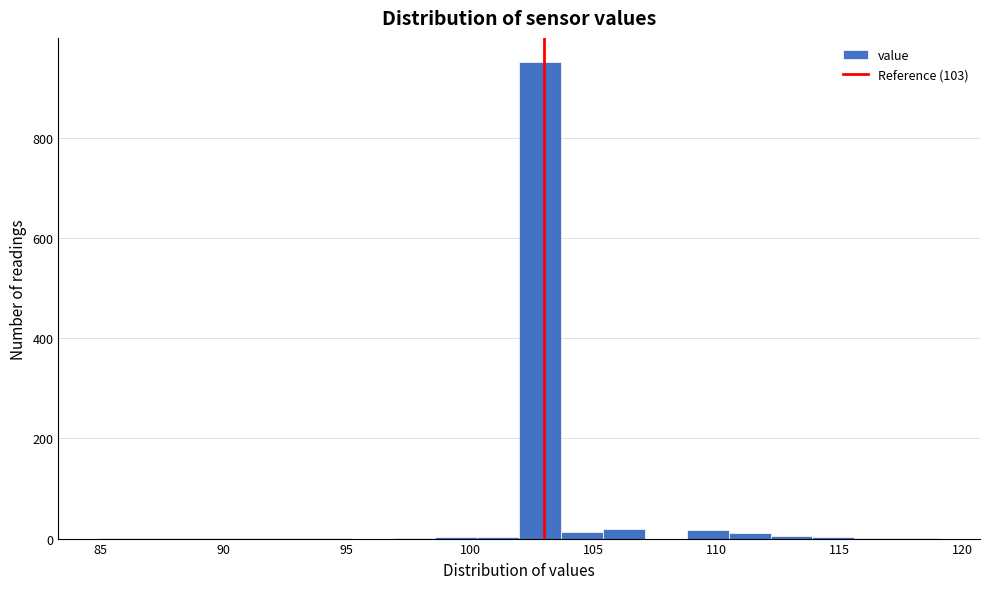

Around what value on the x-axis is the tallest bar? Give the approximate position of its centre, as read against the axis.

103.0